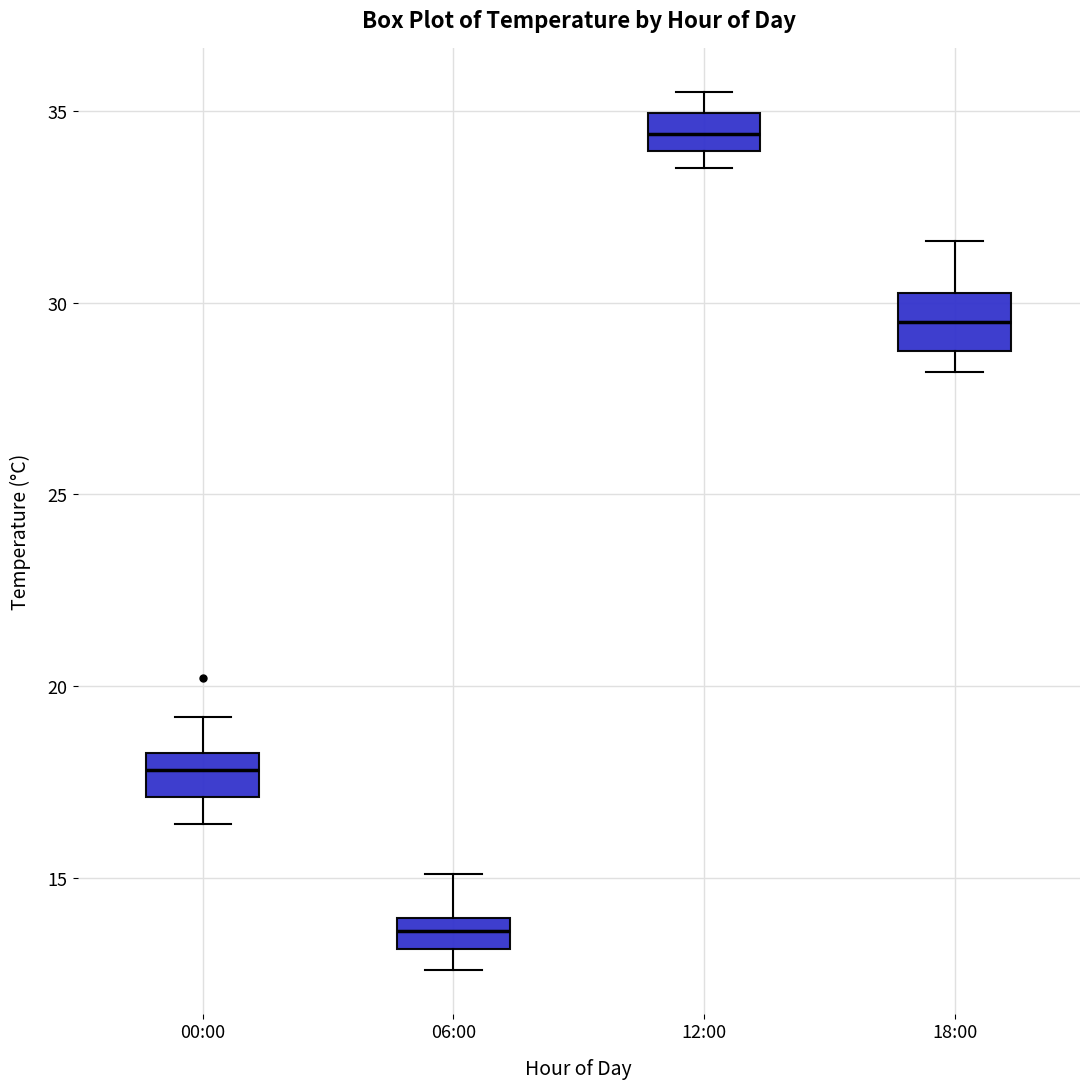

Where is the lower edge of the box for 06:00 on the y-axis? The values are not printed on the chart, so give them approximately, as read against the axis.

13.0